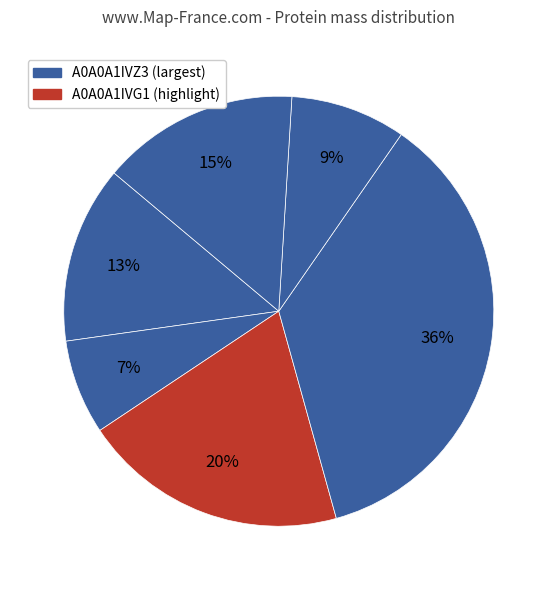

How many slices are in this pie chart?

6